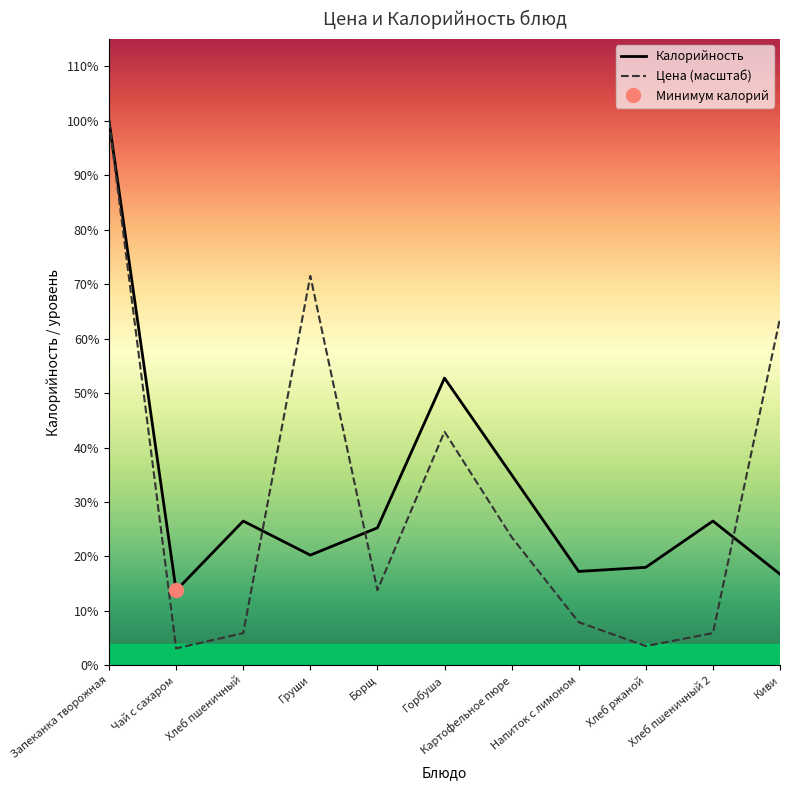

Where is Калорийность nearest to the value 227?

Горбуша